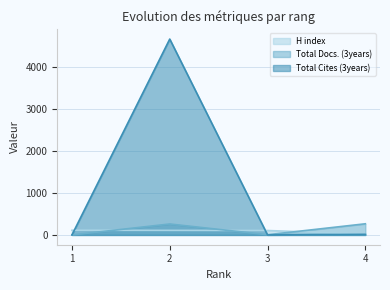

True or false: Total Docs. (3years) has more than 1 points higher than both neighbors.

False